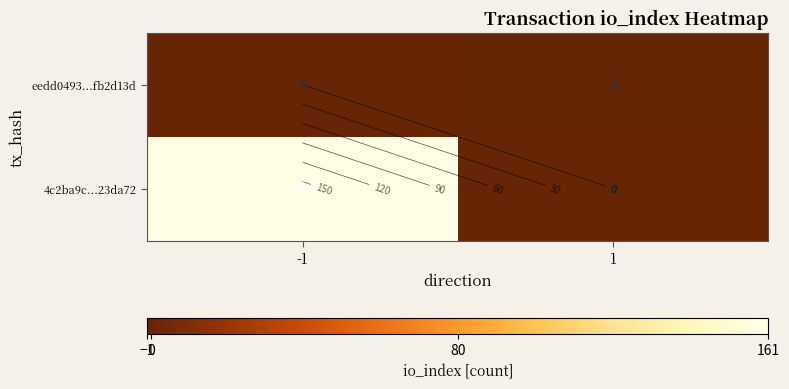

At how many categories does at least one series exceed 52?

1